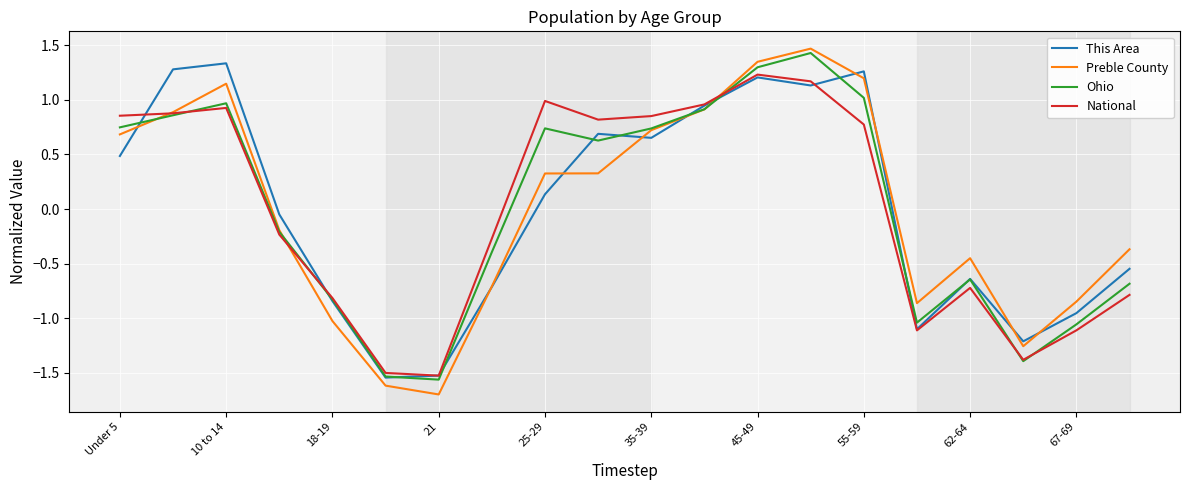

What is the highest value of the National series?

1.2